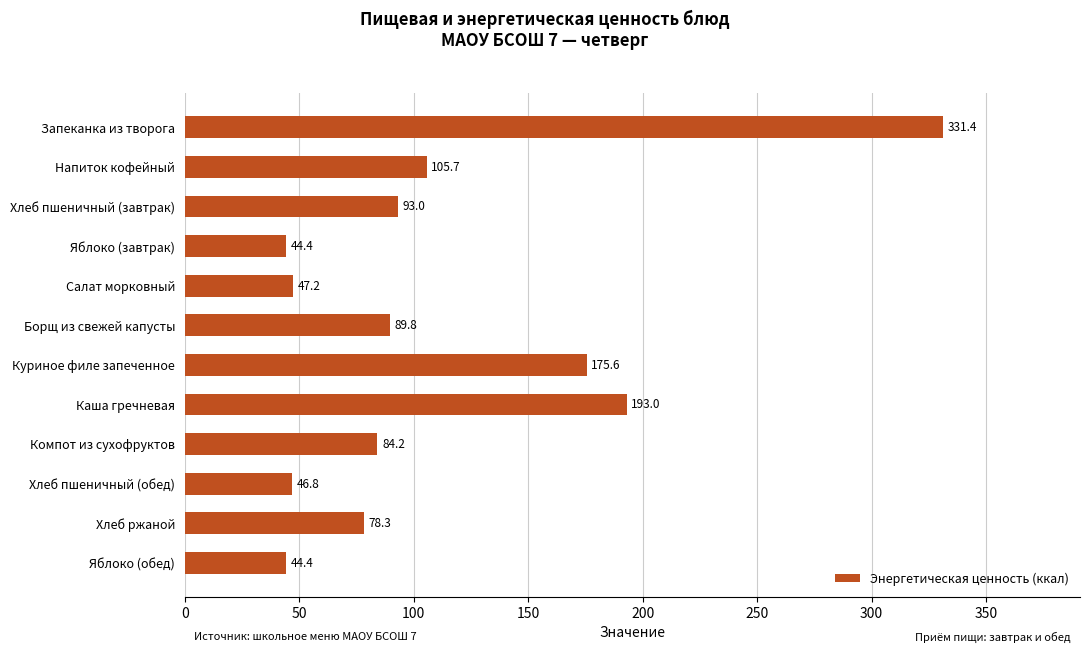

What is the approximate value at Хлеб пшеничный (завтрак)?

93.0